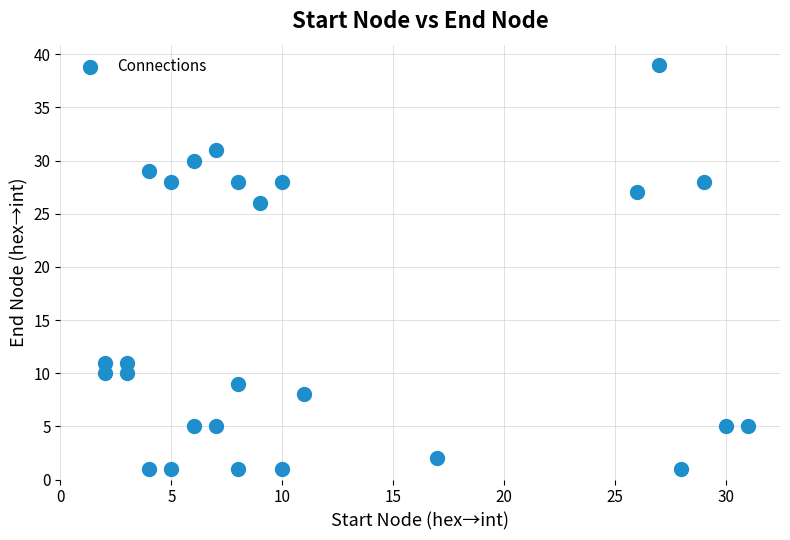

What is the range of X values (max minus min)?

29